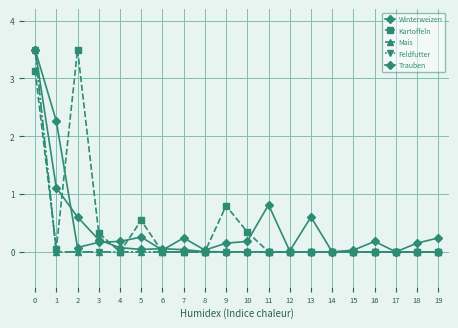

Does the chart have visible grid lines?

Yes